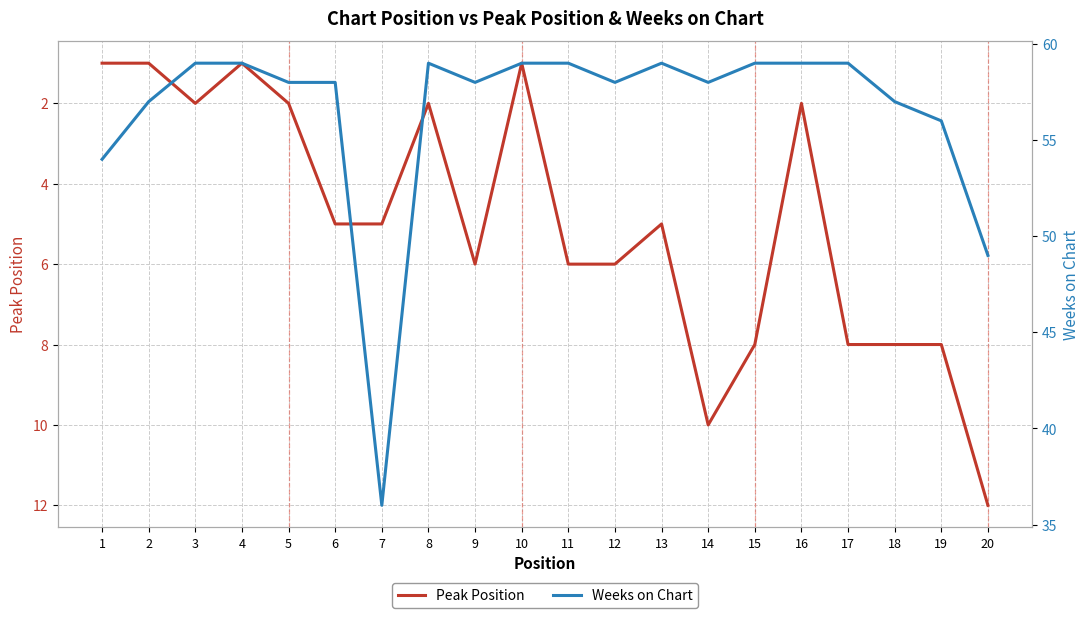

List the labels in order of Peak Position value, smallest first.

1, 2, 4, 10, 3, 5, 8, 16, 6, 7, 13, 9, 11, 12, 15, 17, 18, 19, 14, 20